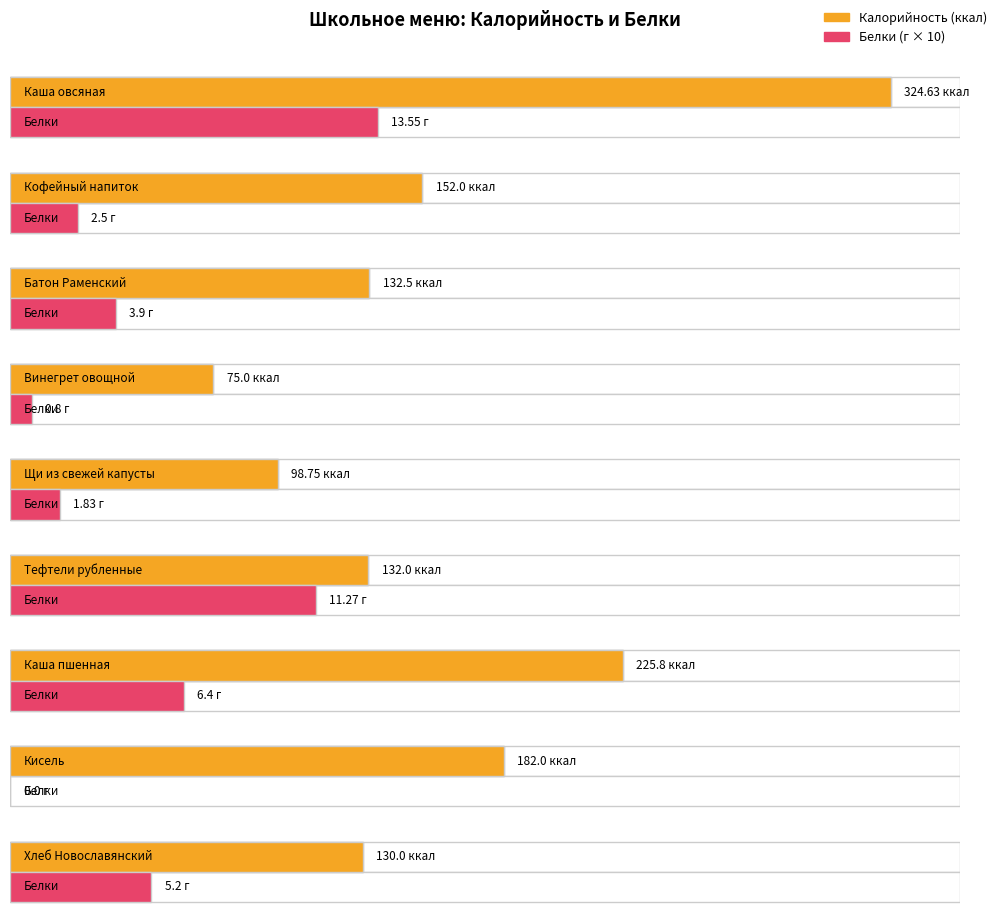

Rank the series at Кисель from highest to lowest value.

Калорийность, Белки